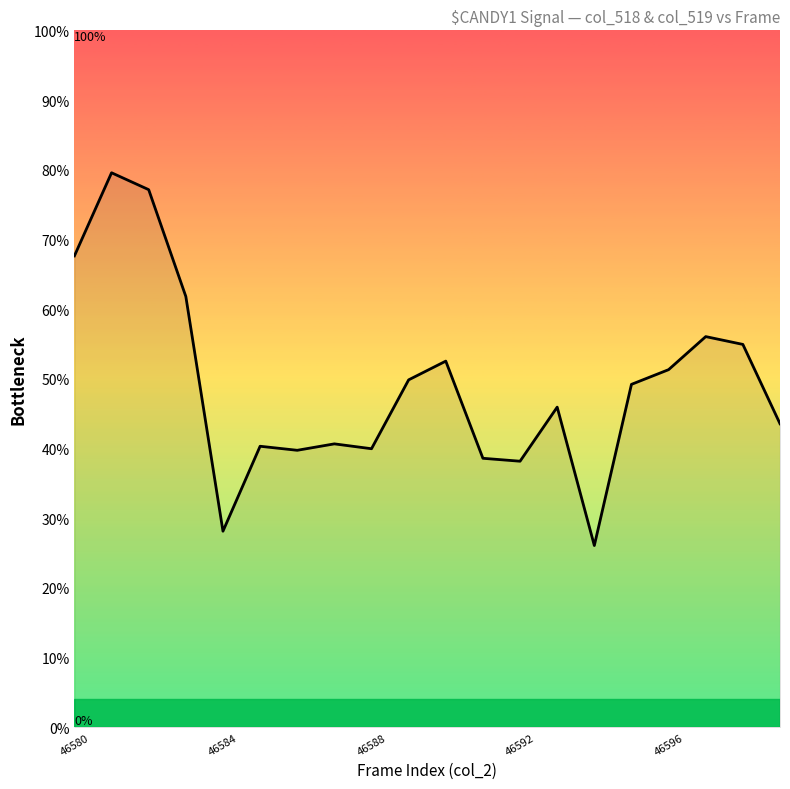

What is the minimum value shown in the chart?

26.1